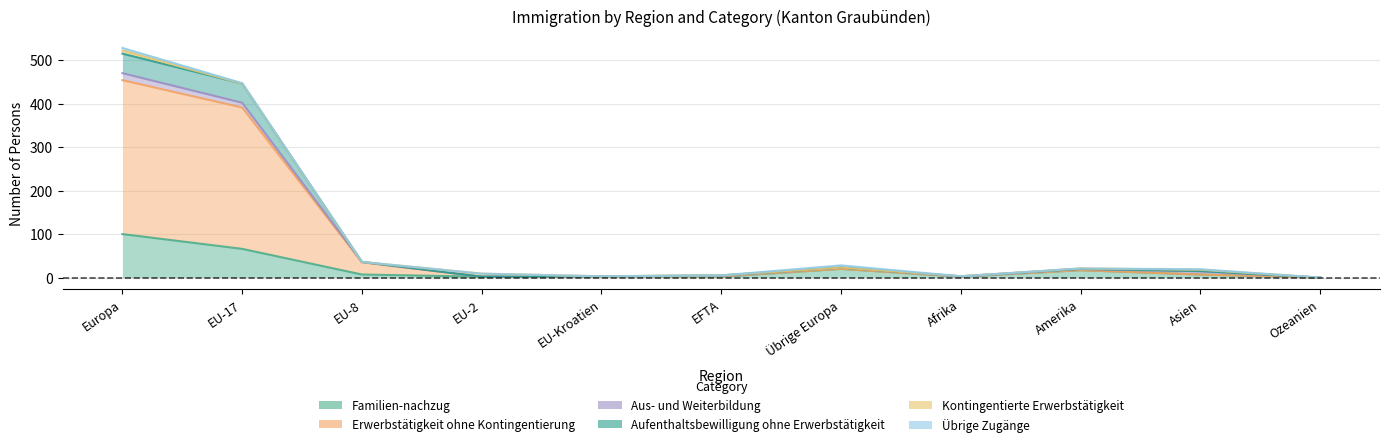

How many data points in Erwerbstätigkeit ohne Kontingentierung are above 7?

5